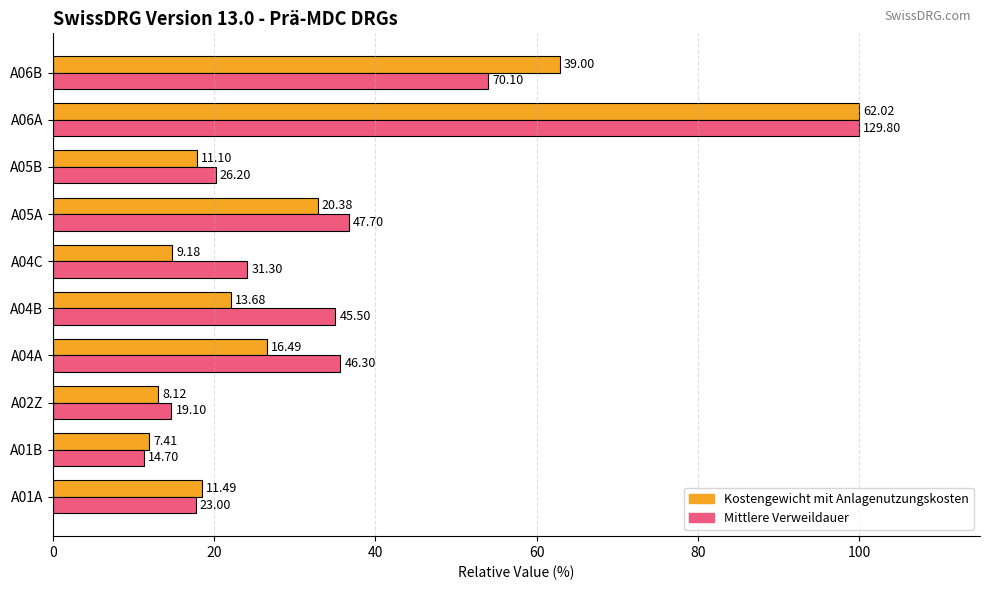

What are all the series names shown in the legend?

Kostengewicht mit Anlagenutzungskosten, Mittlere Verweildauer